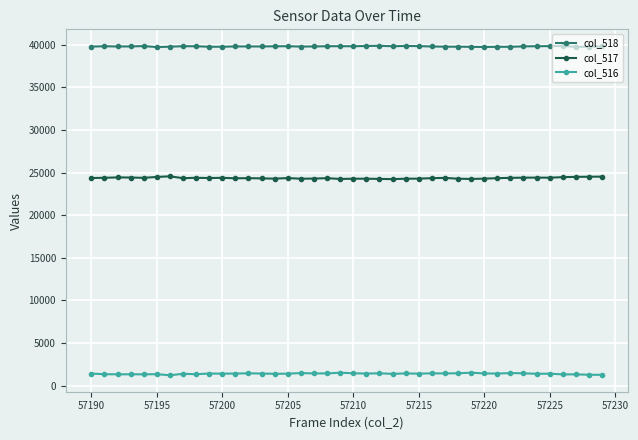

Count the number of data series in this chart.

3